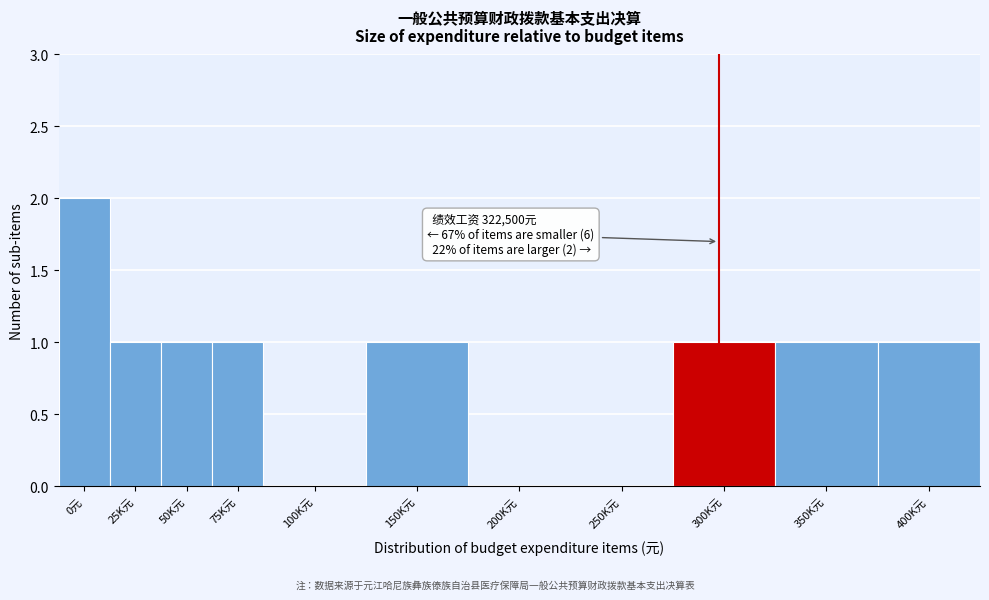

Reading right to left, list all the values displayed in this chart.

400K元=1	350K元=1	300K元=1	250K元=0	200K元=0	150K元=1	100K元=0	75K元=1	50K元=1	25K元=1	0元=2